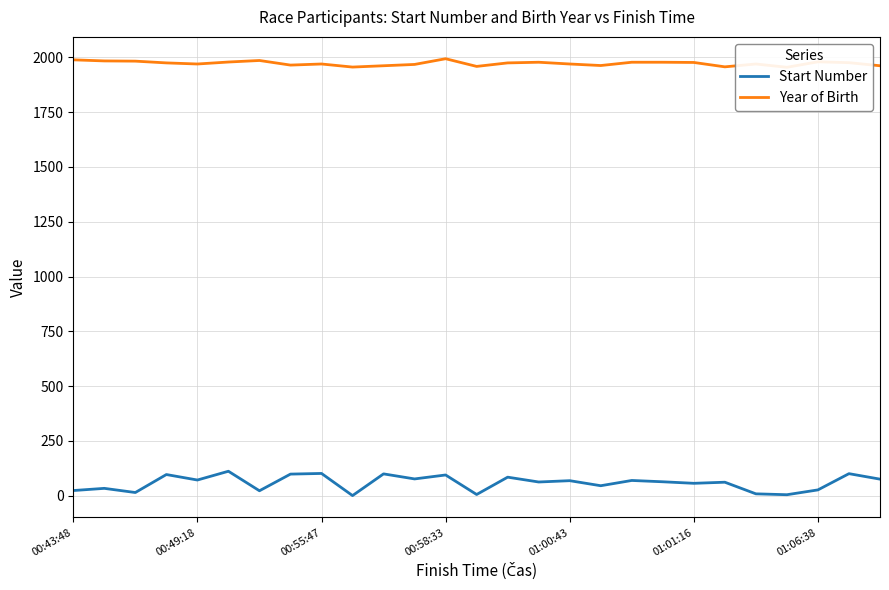

What is the value of the Year of Birth point at the 1st from the left?

1988